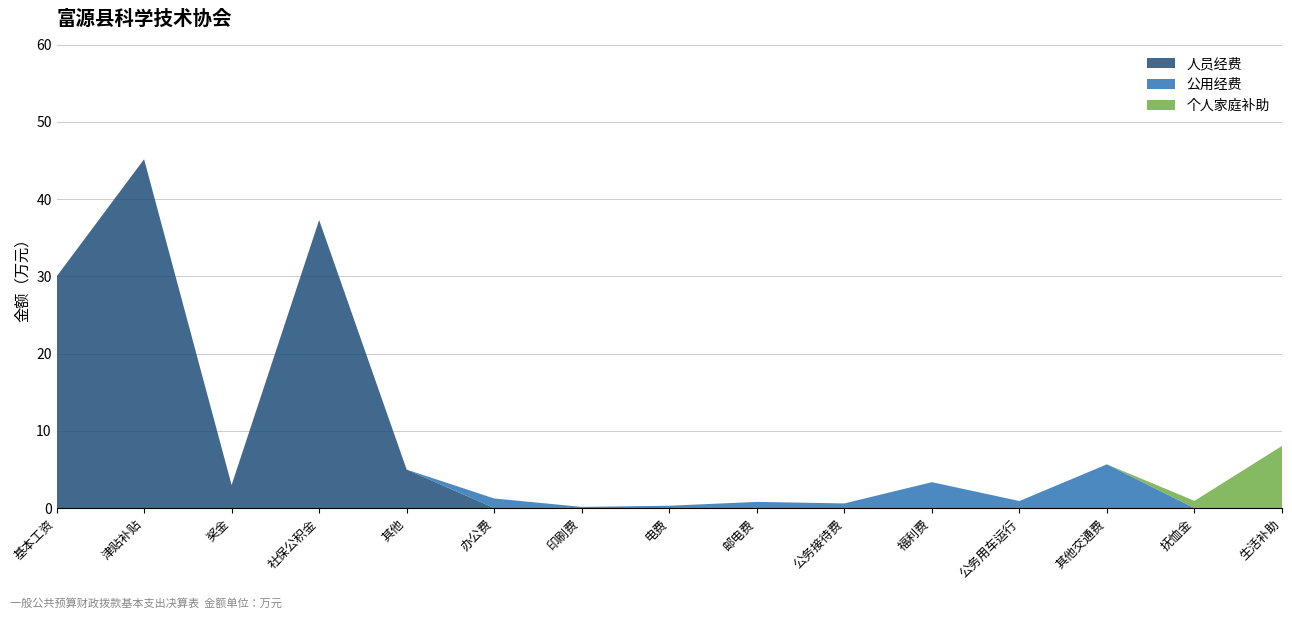

At which category is the sum across all series the highest?

津贴补贴